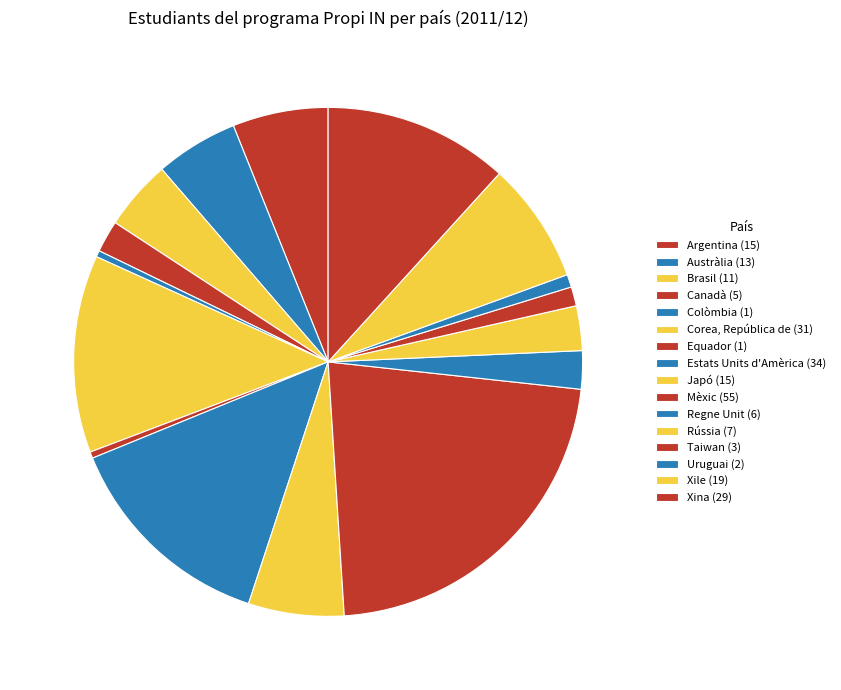

To the nearest percent, what is the combined percentage of Mèxic and Austràlia?

28%